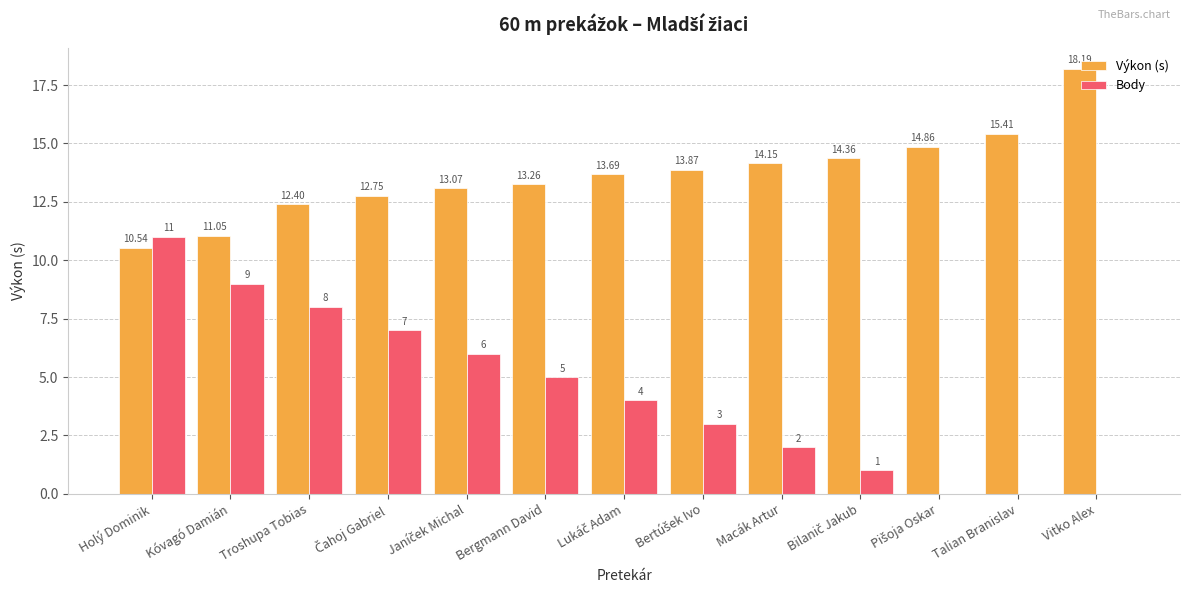

At which label is Body closest to 5?

Bergmann David